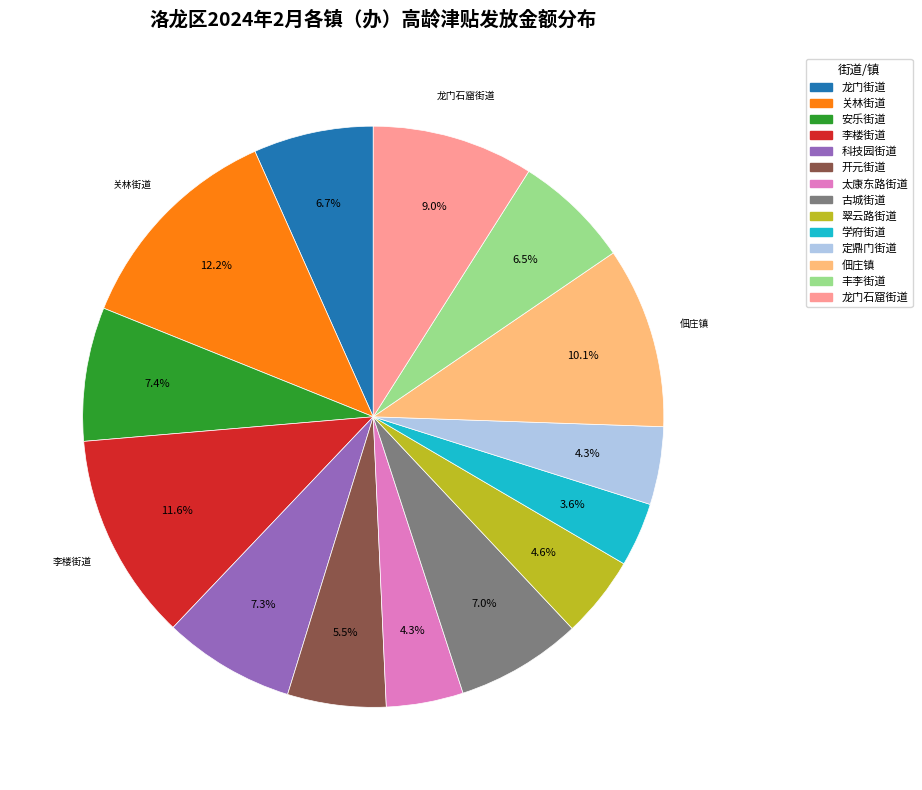

What is the largest slice in the pie chart?

关林街道